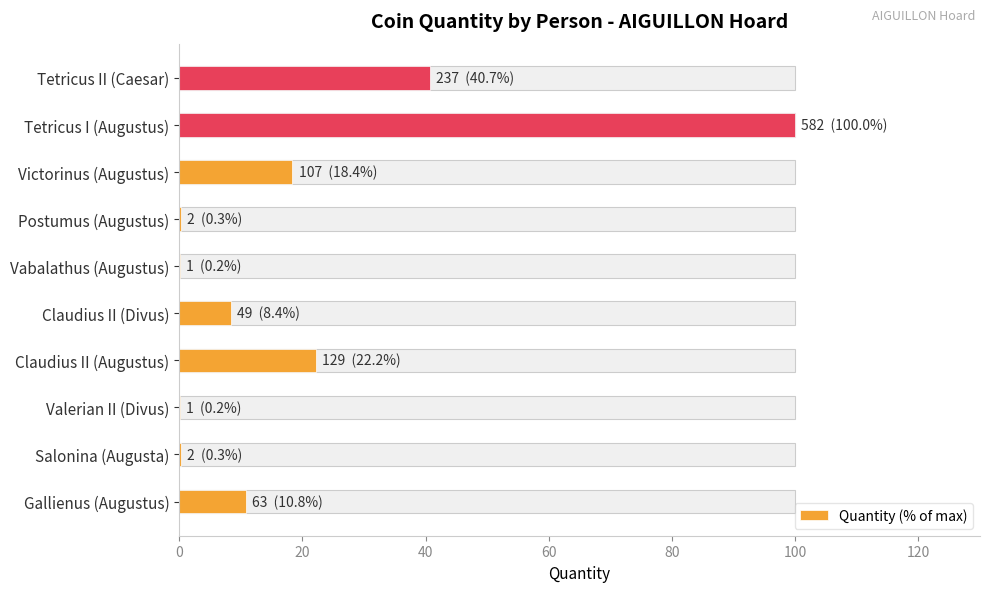

Does the chart contain stacked bars?

No